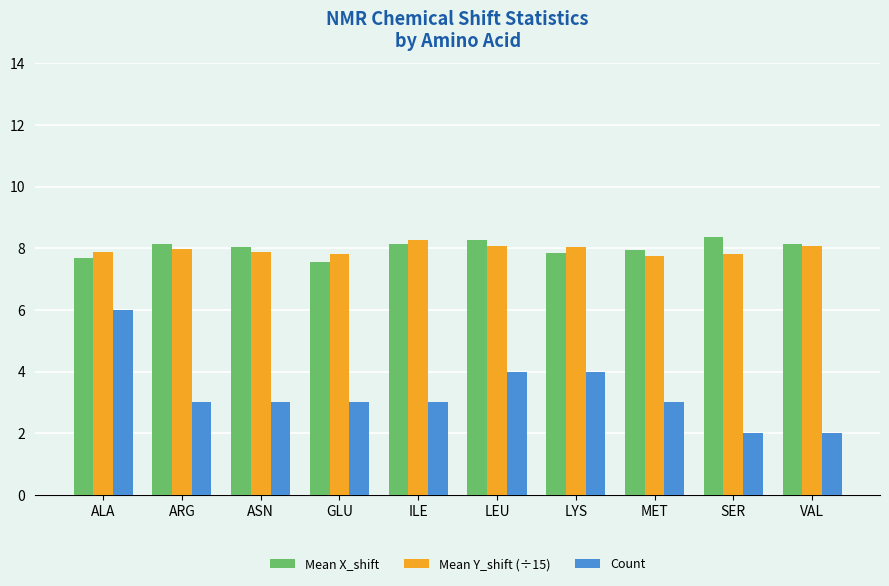

What is the sum of the Mean Y_shift (÷15) values at SER and MET?

15.6